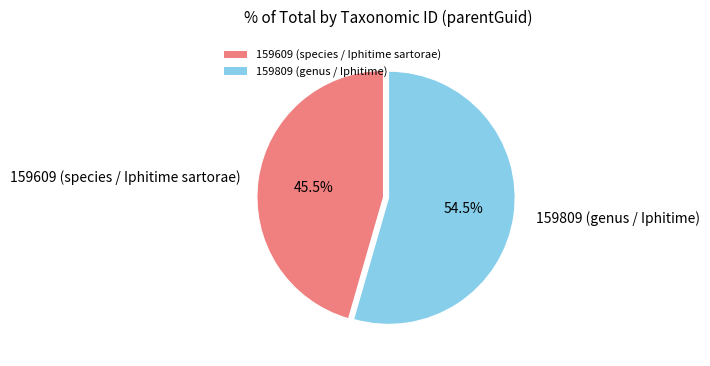

Which has a higher value, 159609 (species / Iphitime sartorae) or 159809 (genus / Iphitime)?

159809 (genus / Iphitime)